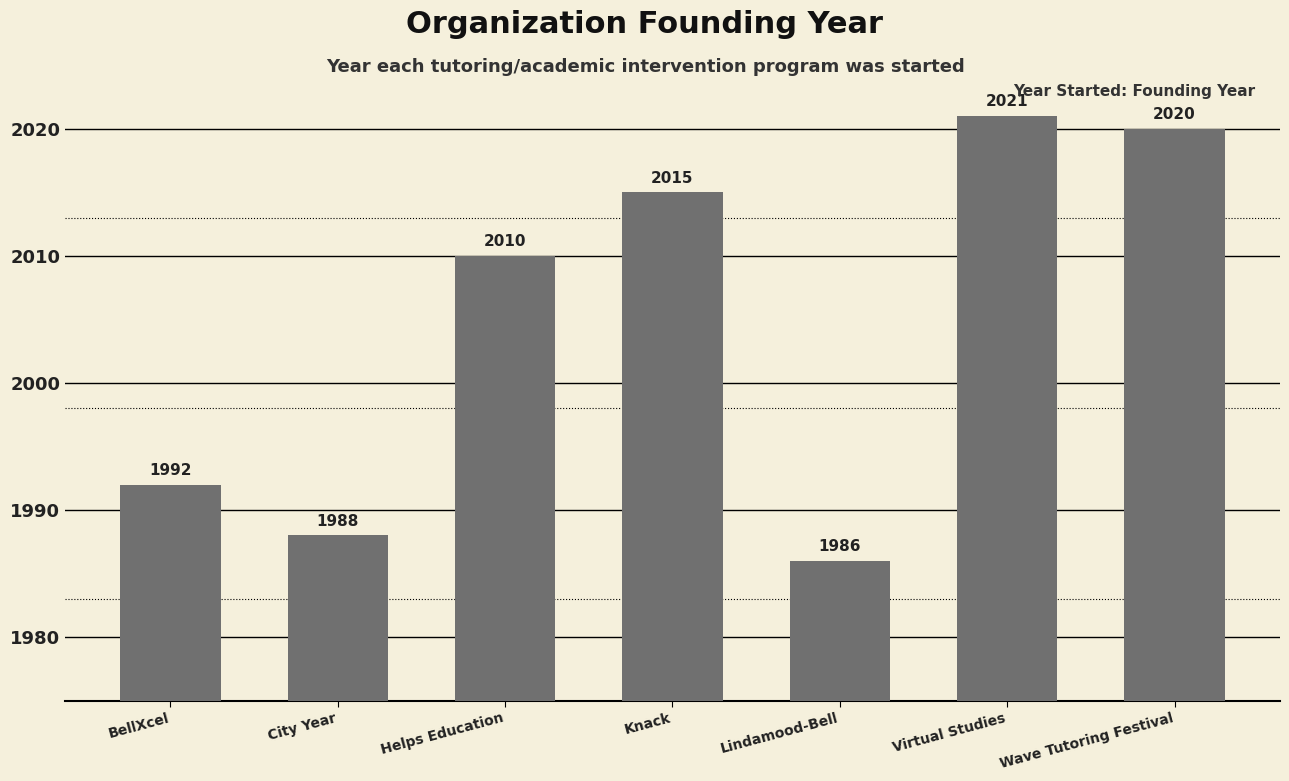

Between City Year and Virtual Studies, which is larger?

Virtual Studies